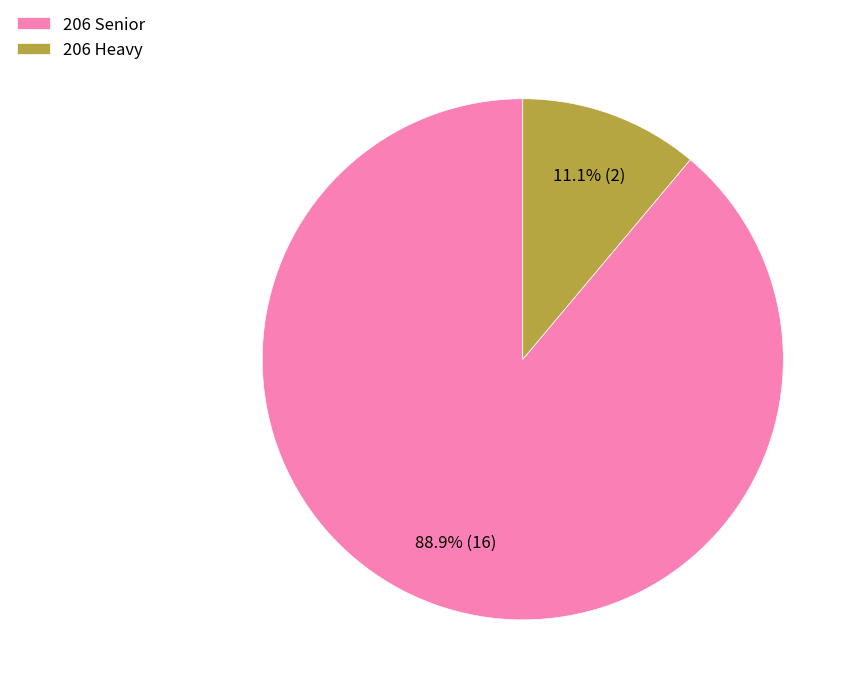

Which slice is the largest?

206 Senior